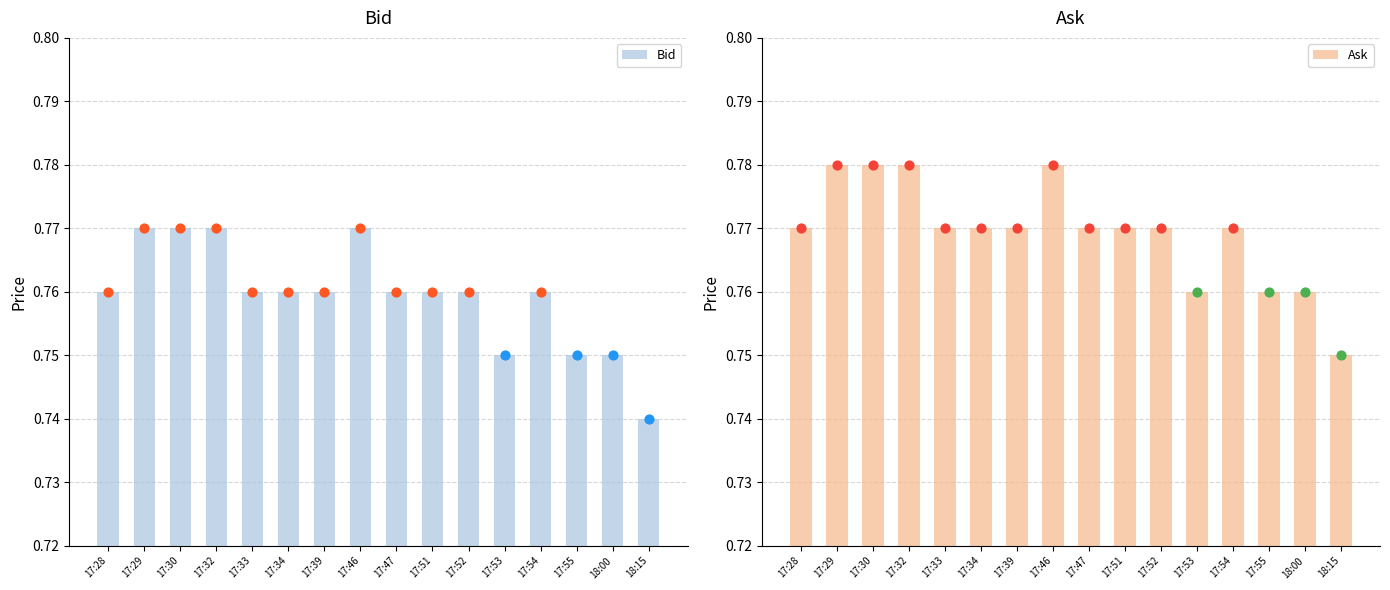

Which series contains the lowest Y value?

Bid